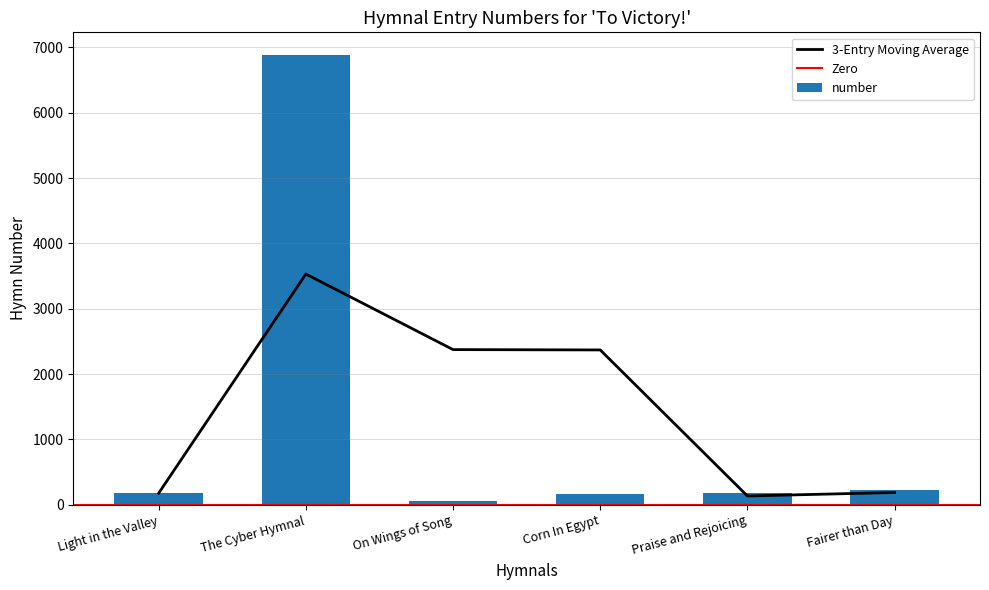

The chart shows a value of 84 at Corn In Egypt. True or false?

False